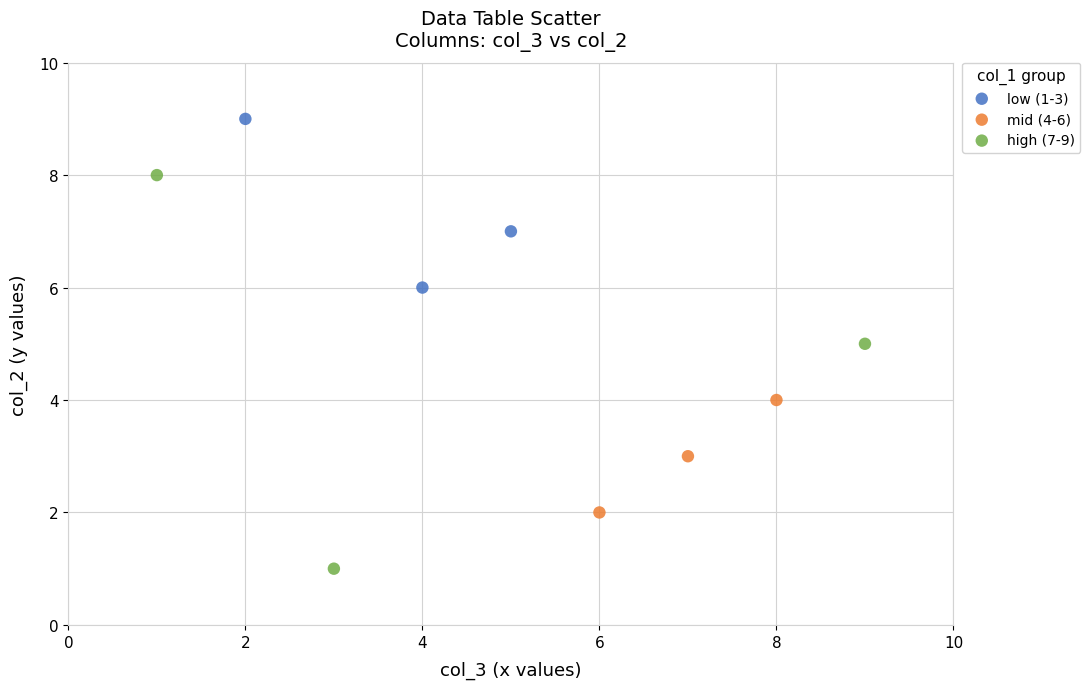

Which series reaches the minimum Y coordinate?

high (7-9)